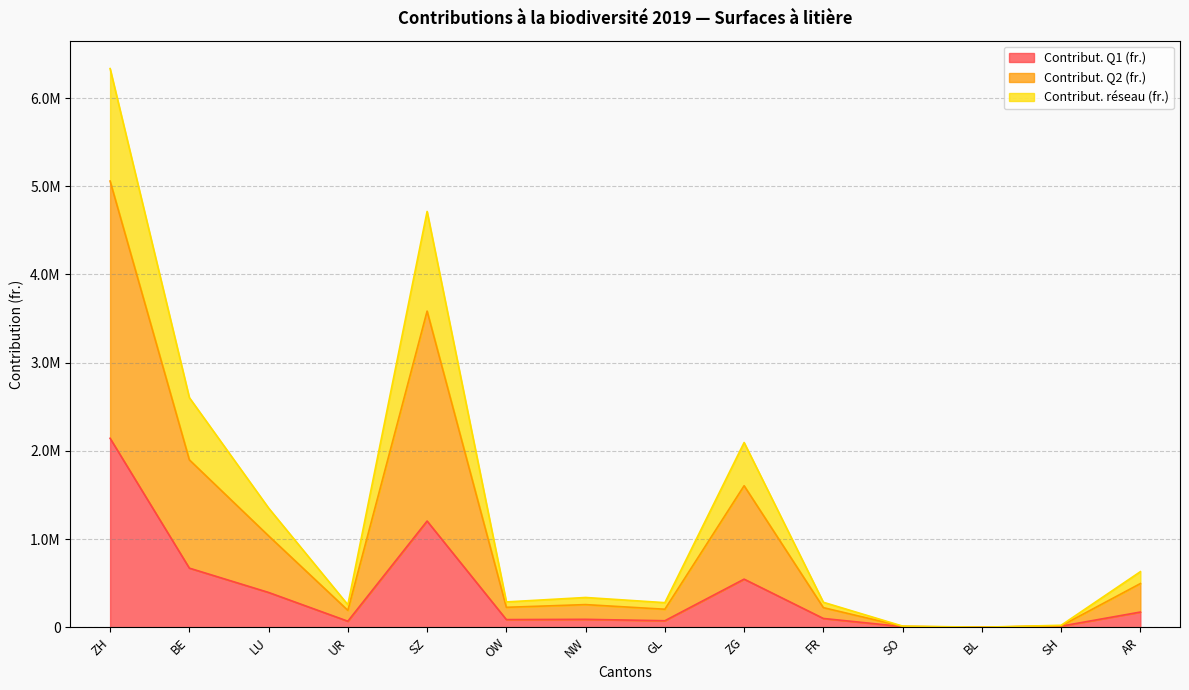

Which series has the largest total across all categories?

Contribut. Q2 (fr.)